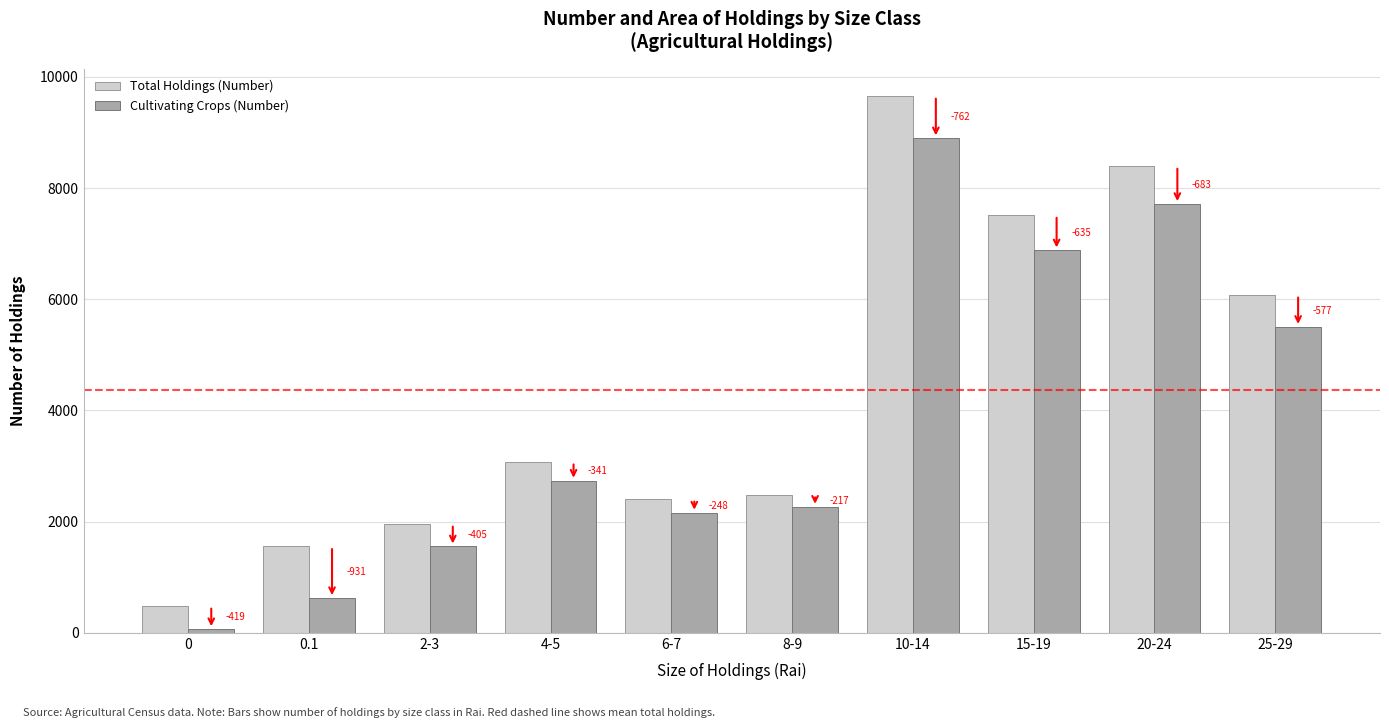

What are all the series names shown in the legend?

Total Holdings (Number), Cultivating Crops (Number)